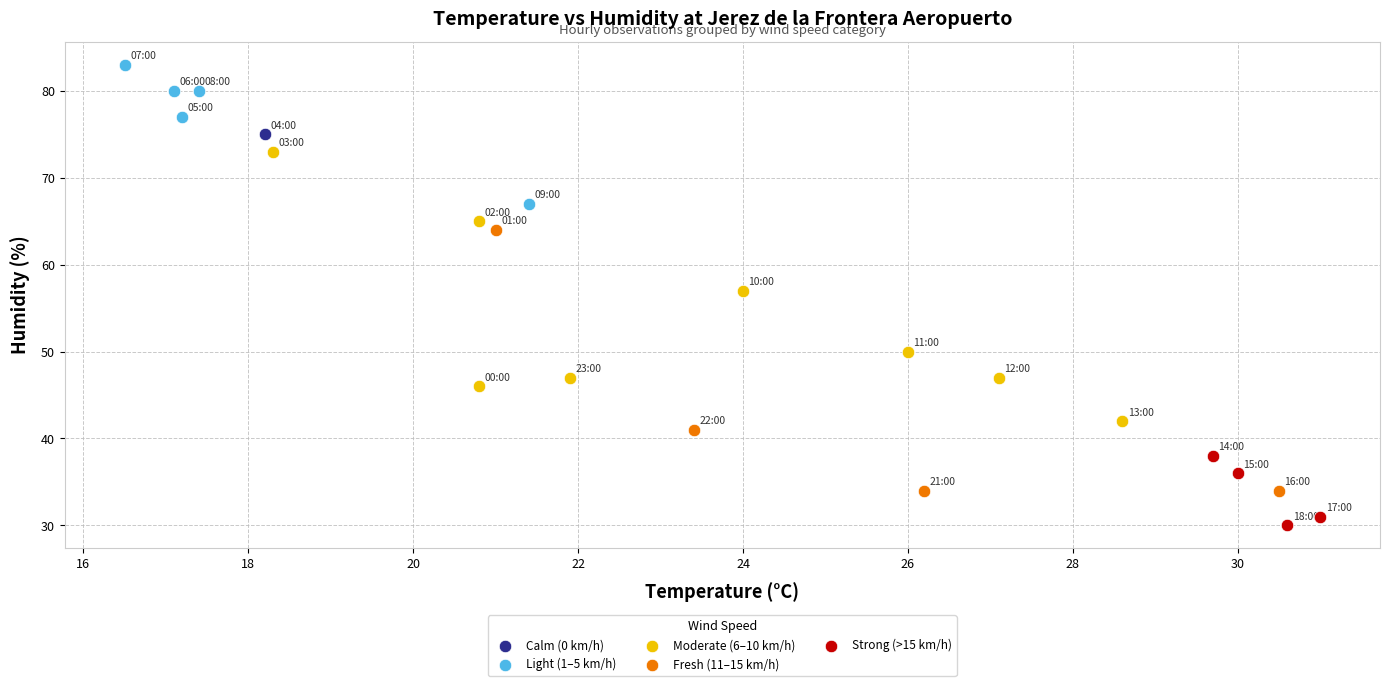

Which series reaches the maximum Y coordinate?

Light (1–5 km/h)